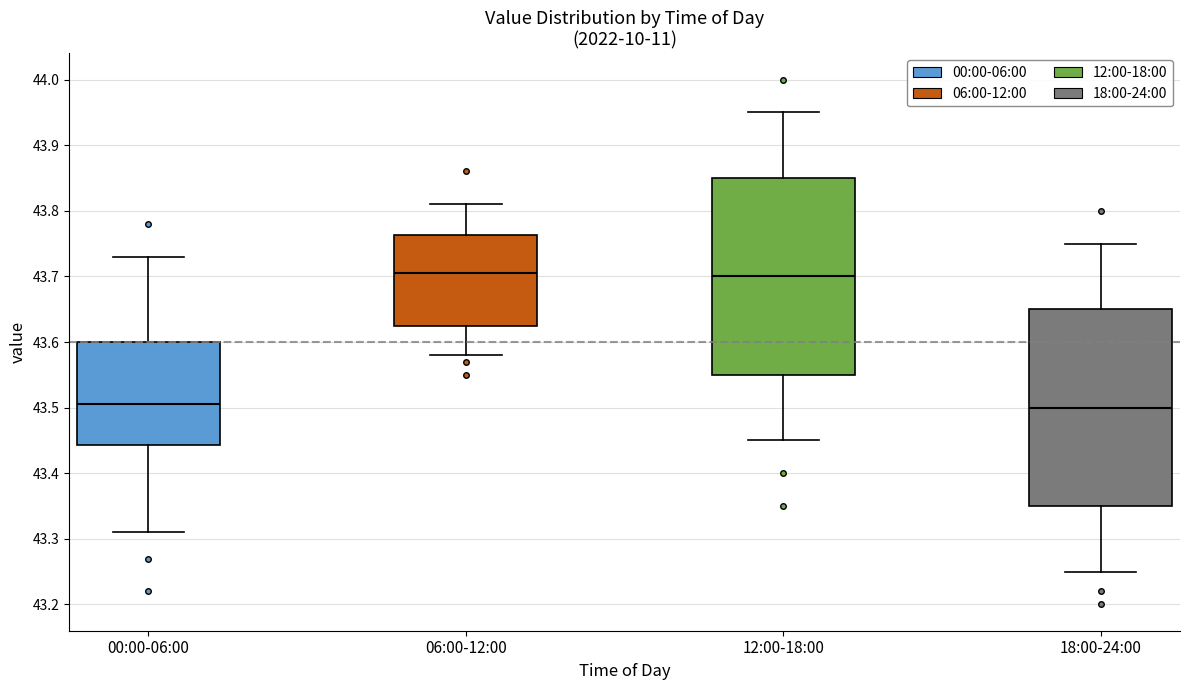

Reading left to right, transcribe this box plot: for each box, give where its median line is, the range the box spans, and where its two whiskers end, as read against the y-axis. The values are not printed on the chart, so give them approximately, as read against the axis.

00:00-06:00: median 43.51, box 43.44 to 43.60, whiskers 43.31 to 43.73
06:00-12:00: median 43.71, box 43.63 to 43.76, whiskers 43.58 to 43.81
12:00-18:00: median 43.70, box 43.55 to 43.85, whiskers 43.45 to 43.95
18:00-24:00: median 43.50, box 43.35 to 43.65, whiskers 43.25 to 43.75